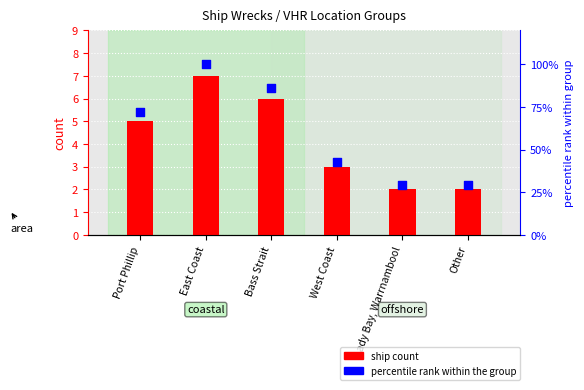

Is the value of percentile rank within the group at Port Phillip greater than the value of ship count at West Coast?

Yes